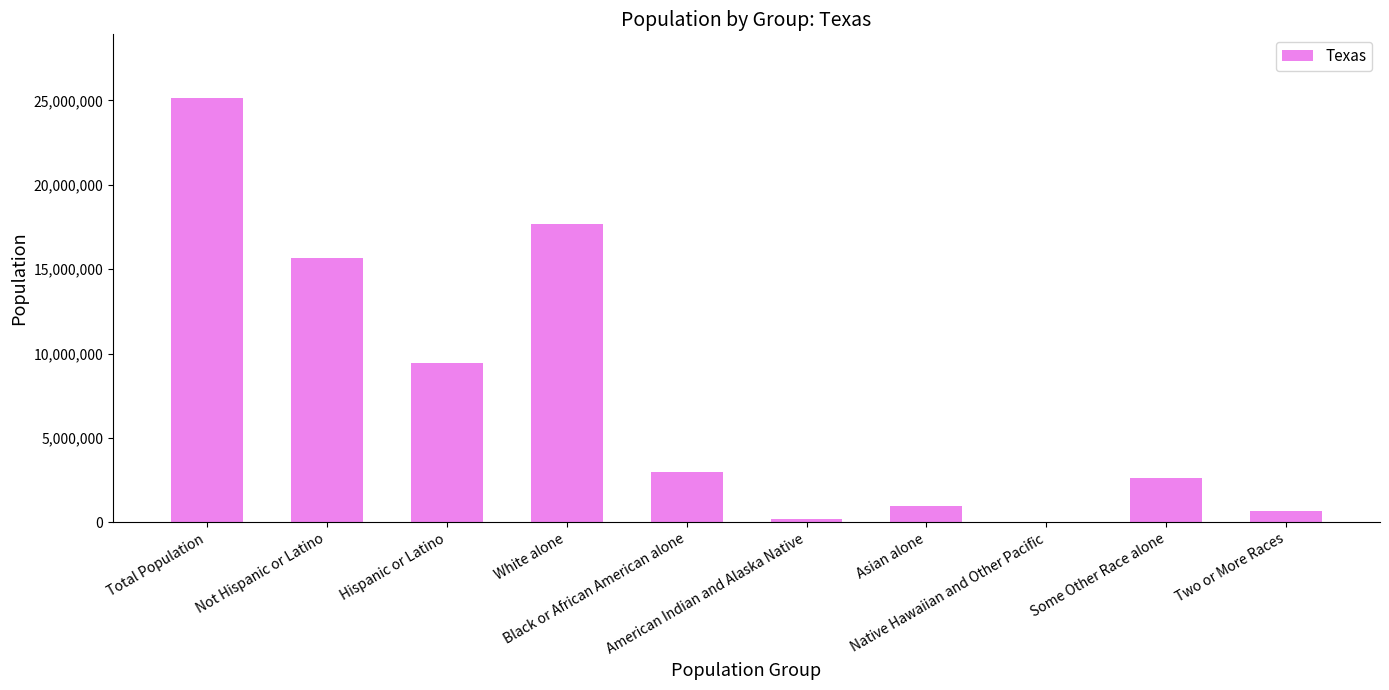

What is the greatest value displayed?

25145561